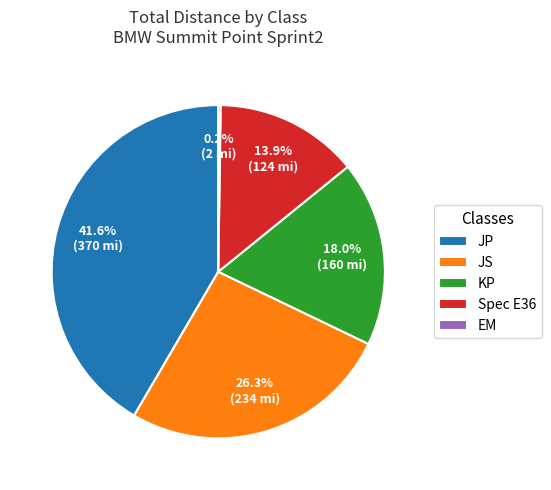

Is the sum of JP and KP greater than half?

Yes